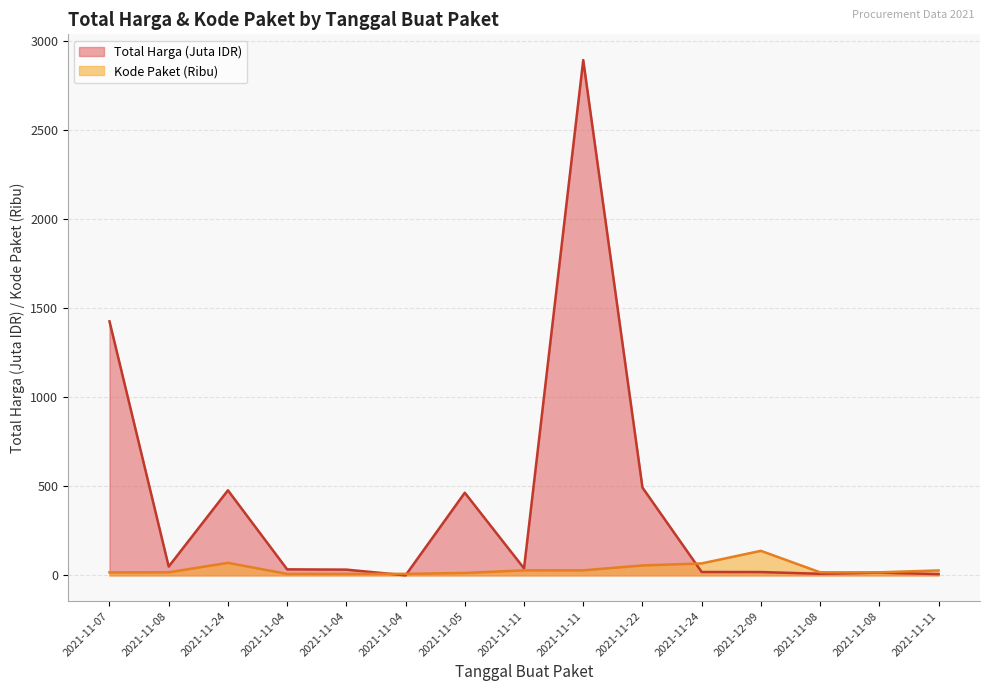

Which series has the widest spread of values?

Total Harga (Juta IDR)